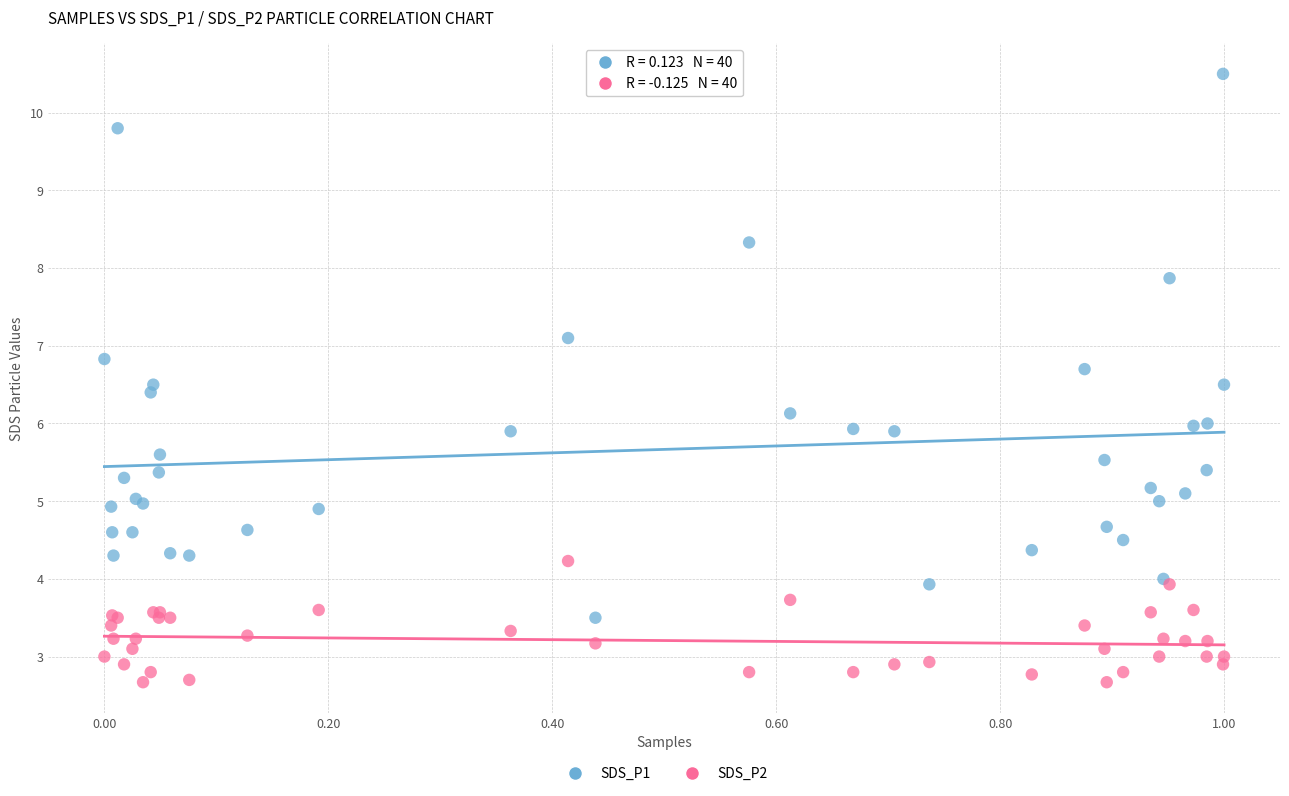

Which series contains the lowest Y value?

SDS_P2